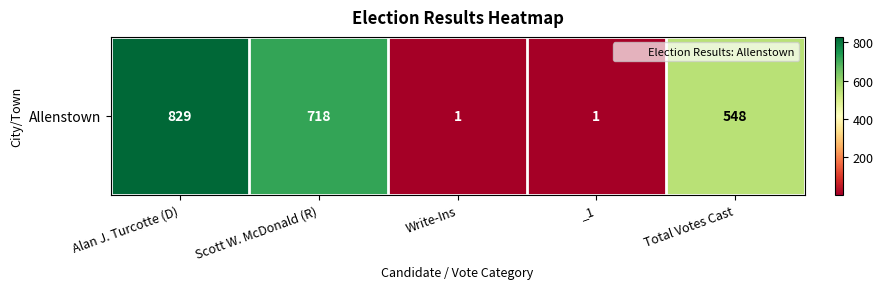

At which label does the data first exceed 548?

Alan J. Turcotte (D)